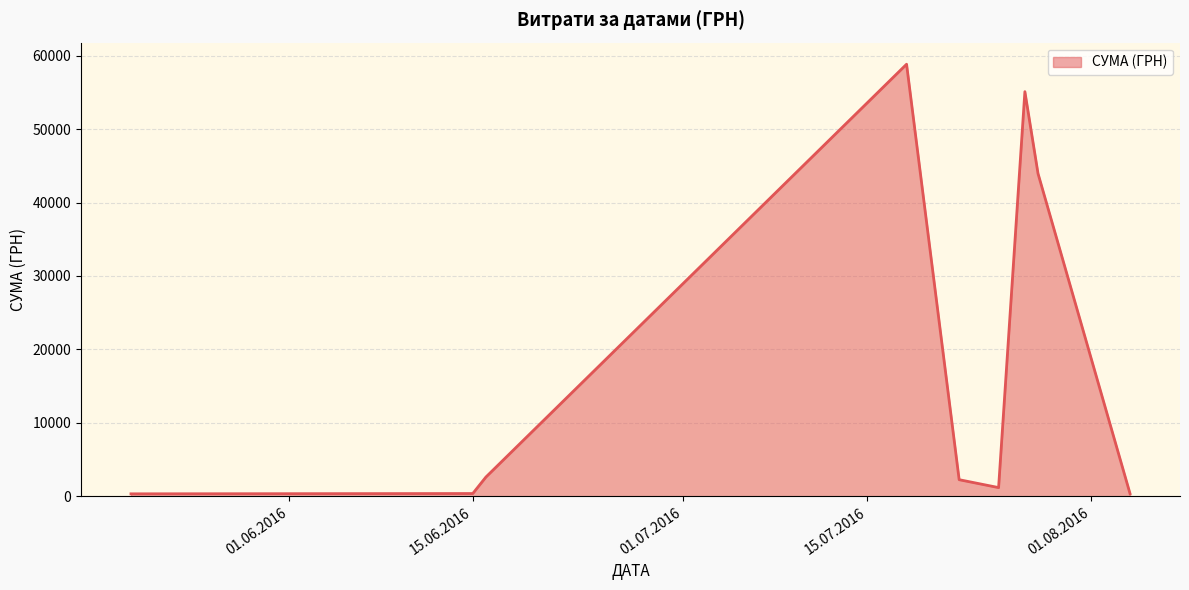

What is the greatest value displayed?

58840.0